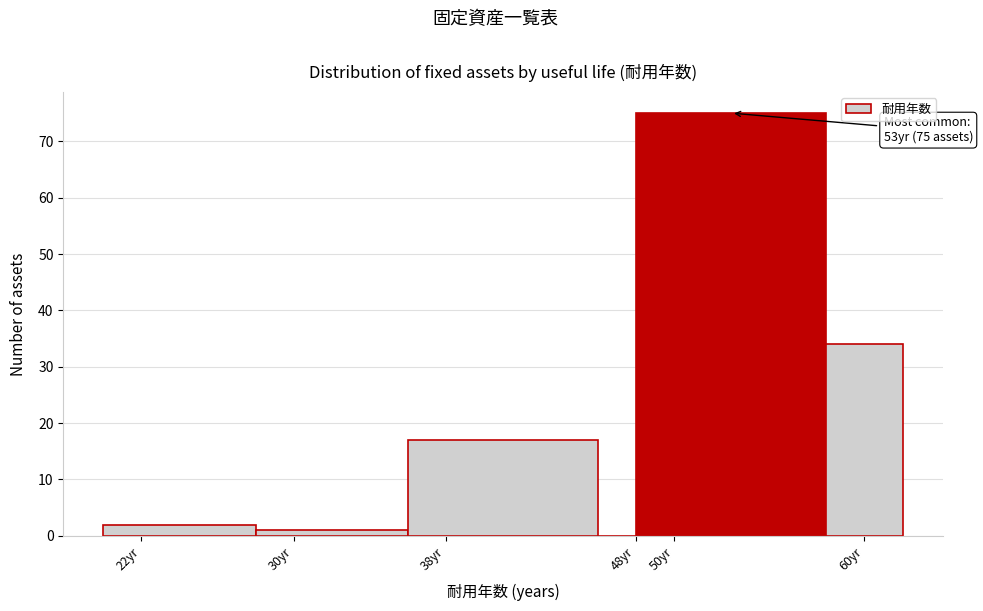

Over which range of the x-axis is the bar tallest?

48 to 58